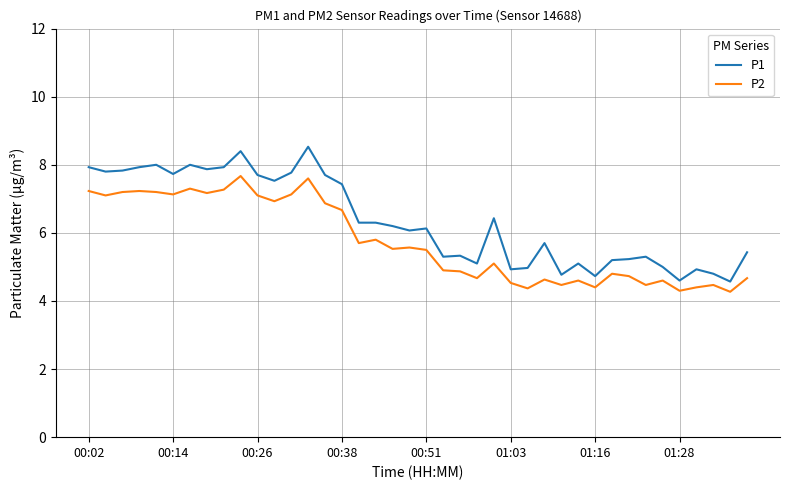

What is the minimum value shown in the chart?

4.3